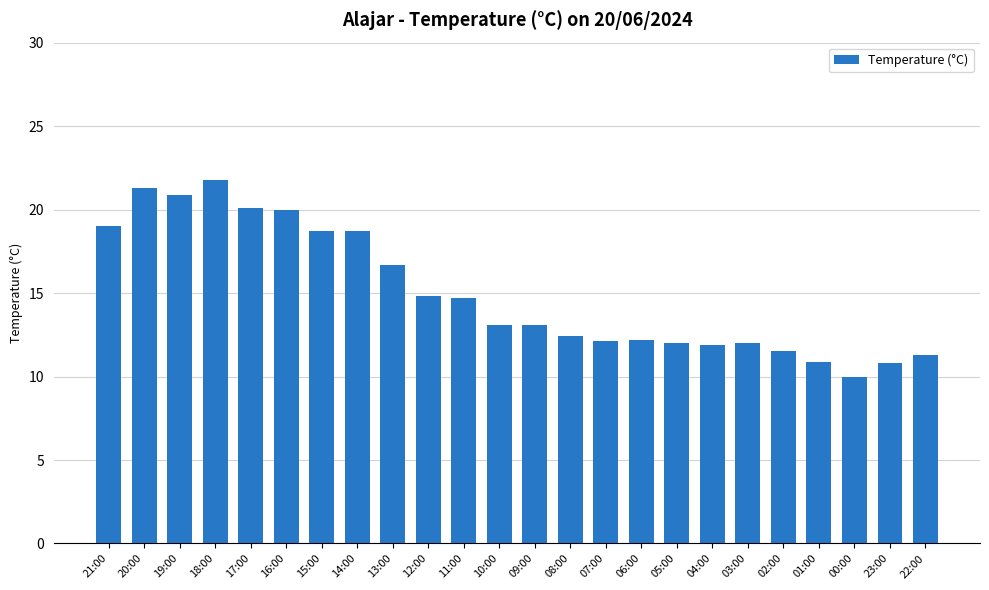

What position from the left is 01:00?

21